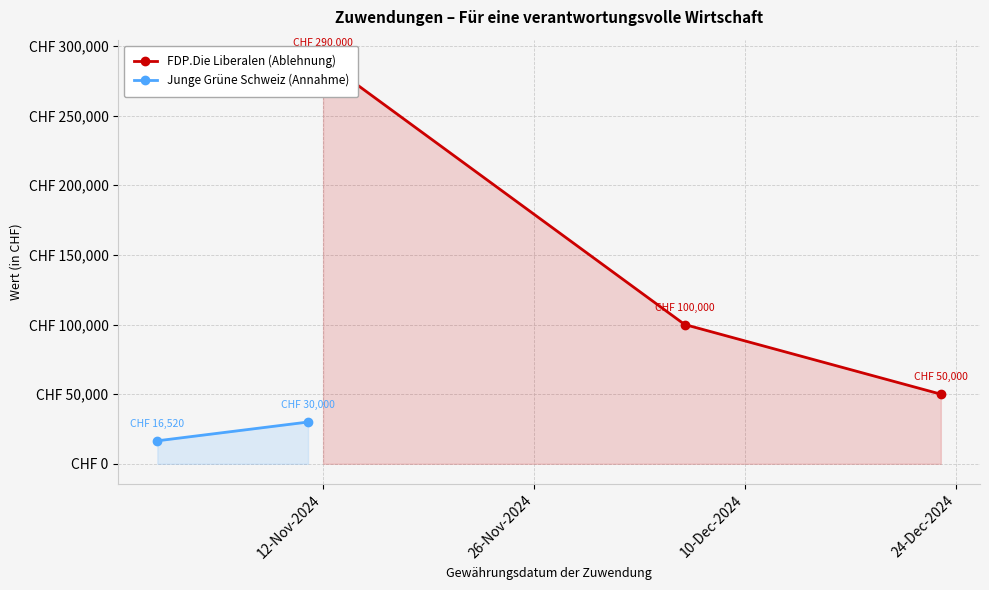

True or false: the data shows 16520 at Junge Grüne Schweiz.

True